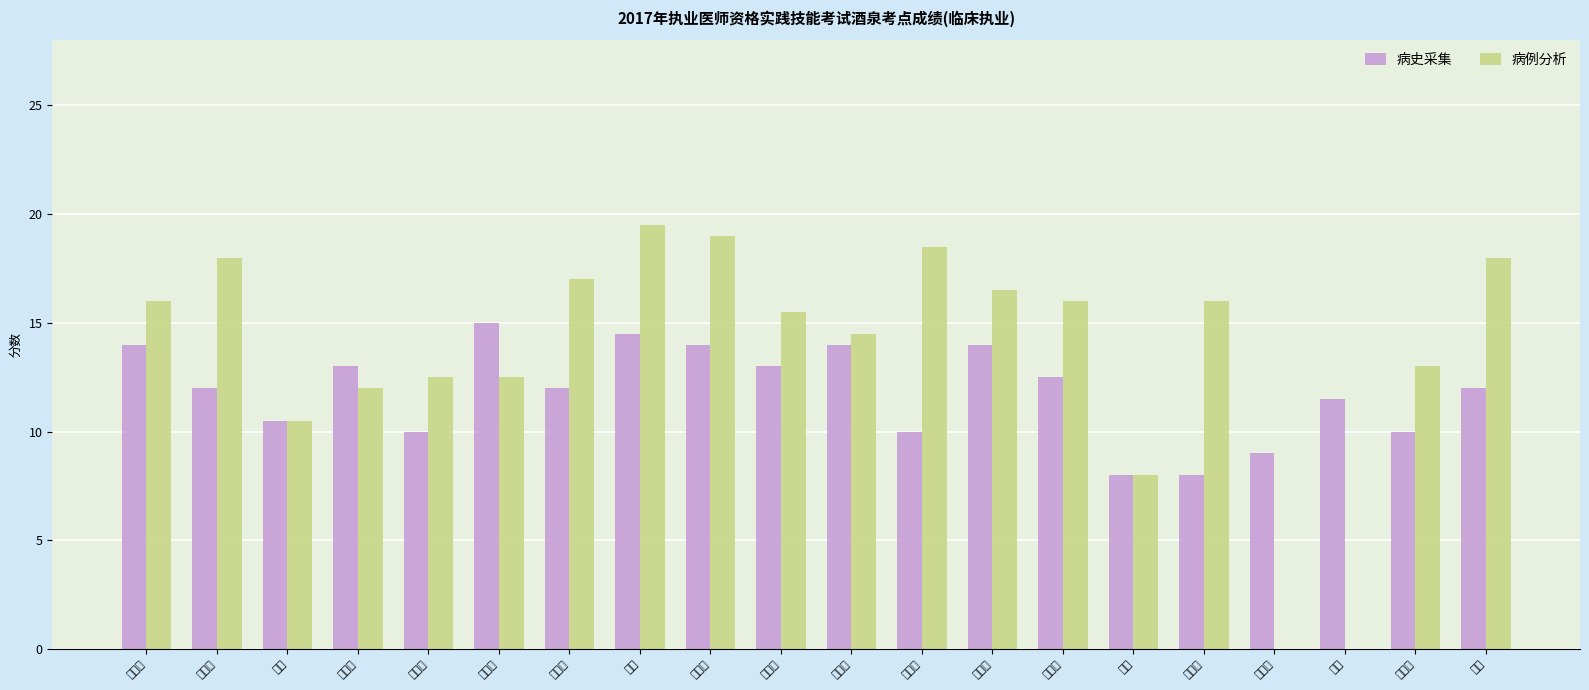

Reading left to right, list all the values displayed in this chart.

病史采集: 14.0	12.0	10.5	13.0	10.0	15.0	12.0	14.5	14.0	13.0	14.0	10.0	14.0	12.5	8.0	8.0	9.0	11.5	10.0	12.0
病例分析: 16.0	18.0	10.5	12.0	12.5	12.5	17.0	19.5	19.0	15.5	14.5	18.5	16.5	16.0	8.0	16.0	0.0	0.0	13.0	18.0